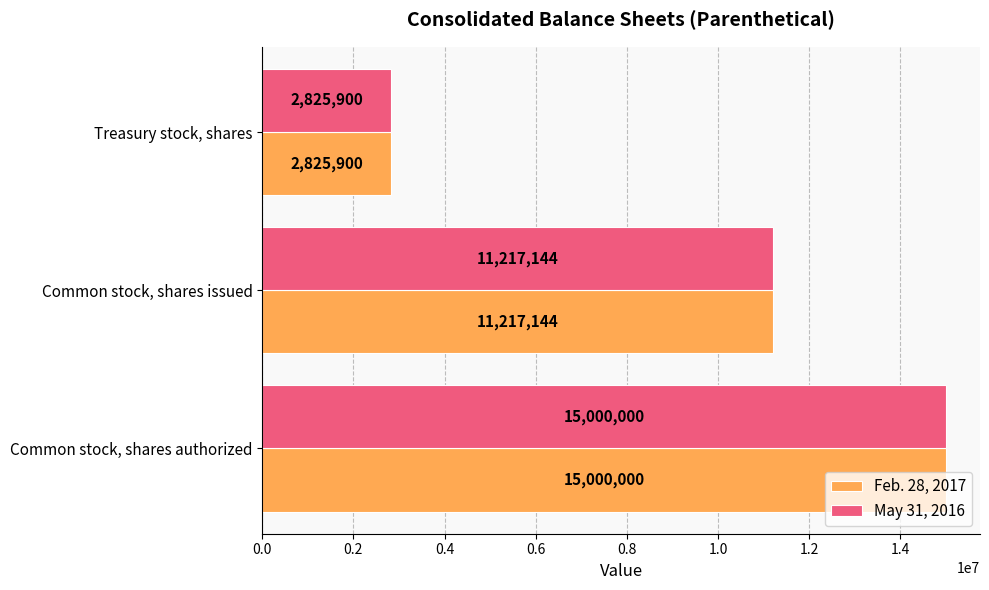

Is it true that Feb. 28, 2017 equals 18006374 at Common stock, shares issued?

False